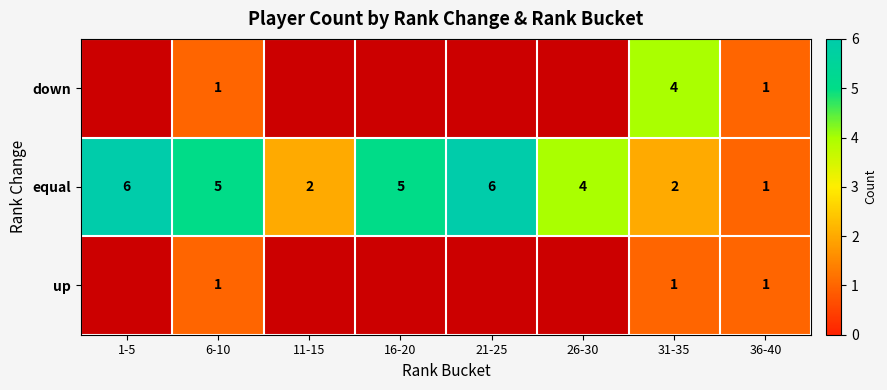

True or false: equal has a value of 3 at 16-20.

False